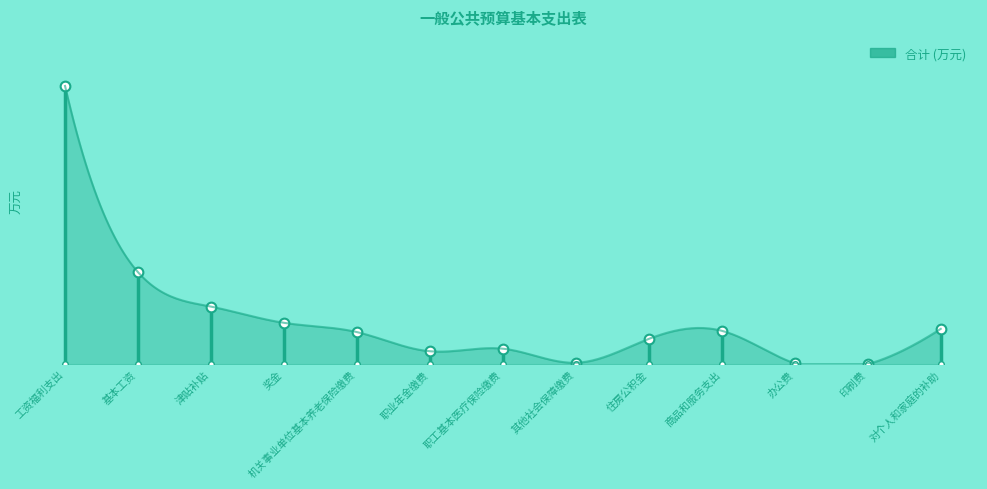

At which category does the data reach its first local valley?

职业年金缴费